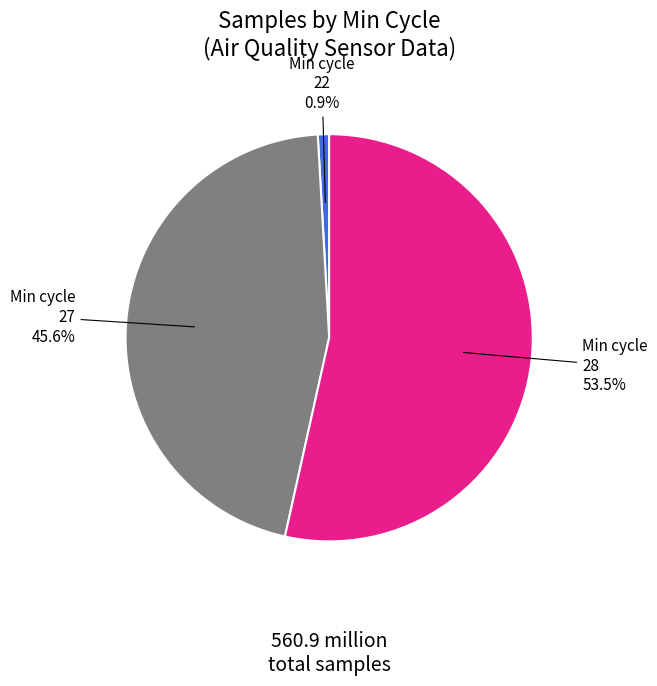

How many slices are in this pie chart?

3